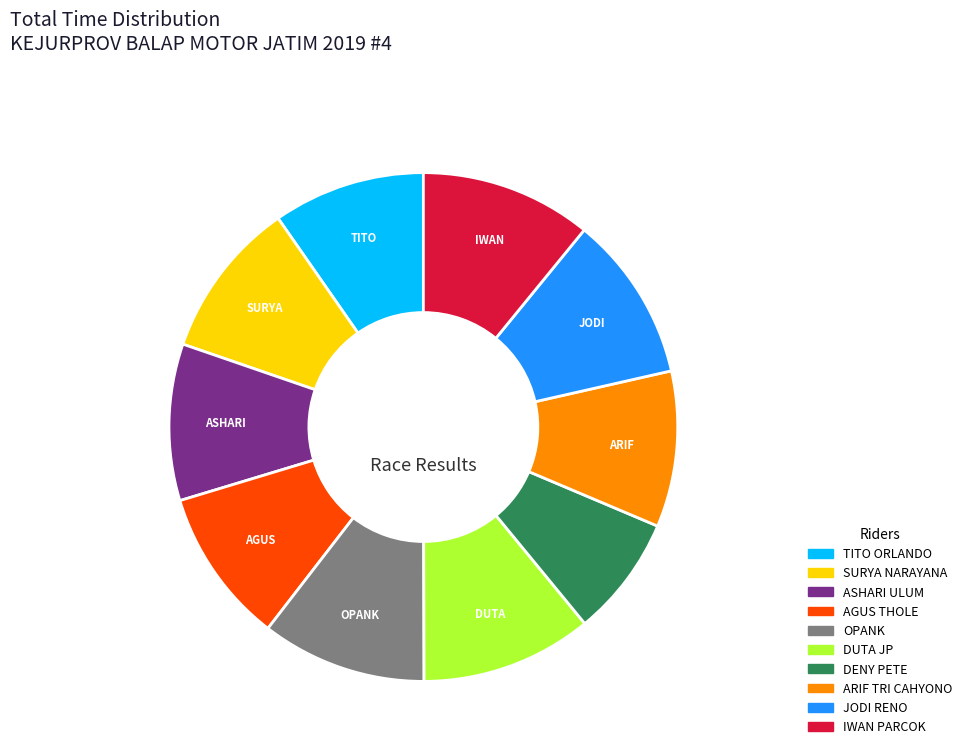

Approximately how many times larger is the value at SURYA NARAYANA compared to AGUS THOLE?

1.0